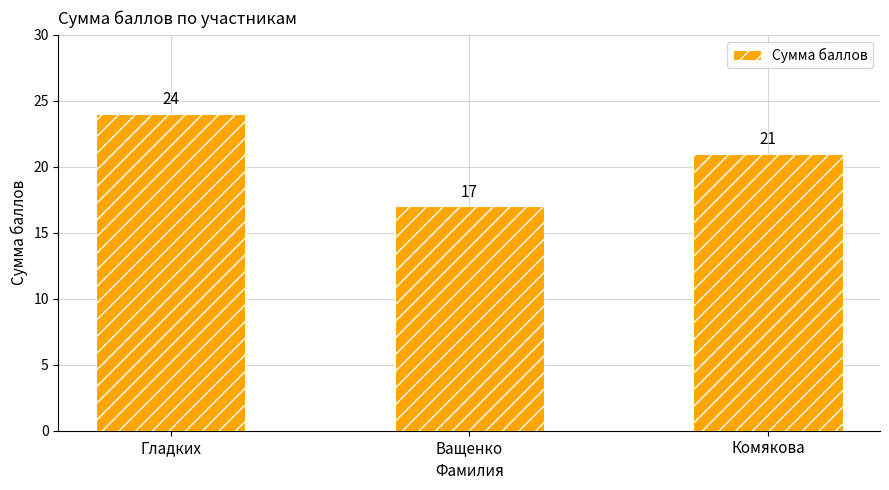

What is the value of the 1st bar from the left?

24